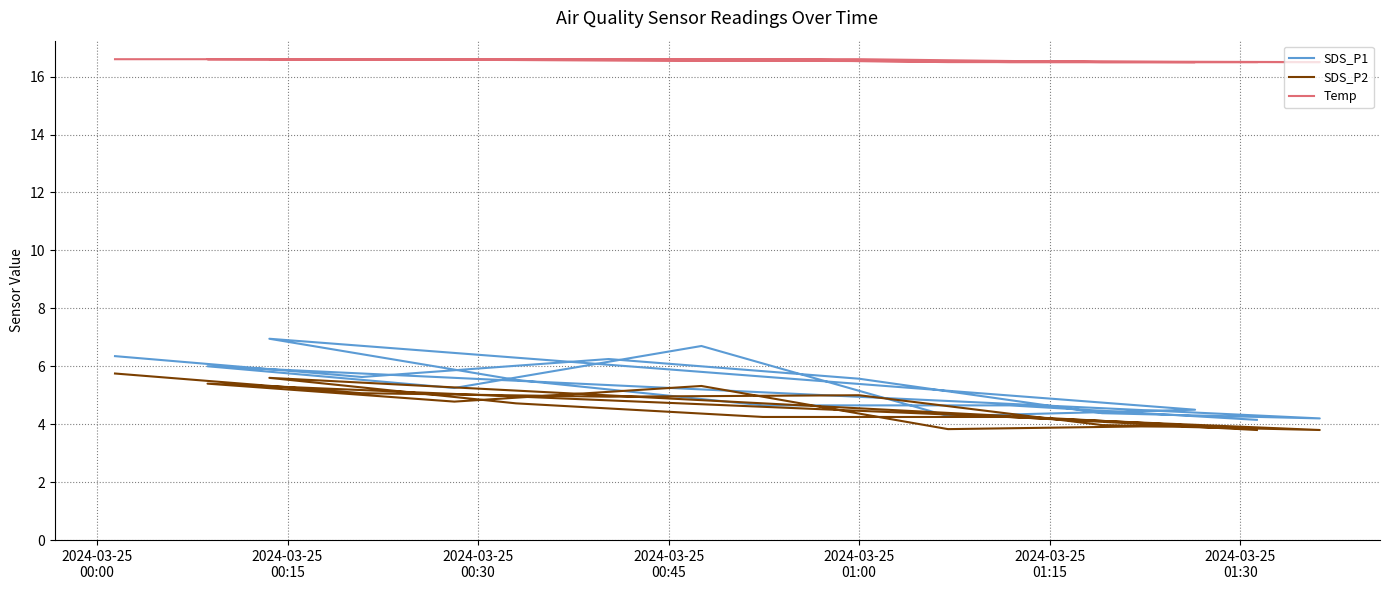

Which series has the largest total across all categories?

Temp